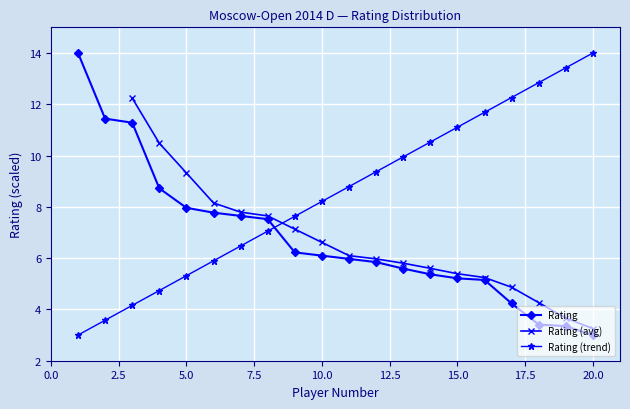

Which has a higher value, 8 or 6?

6